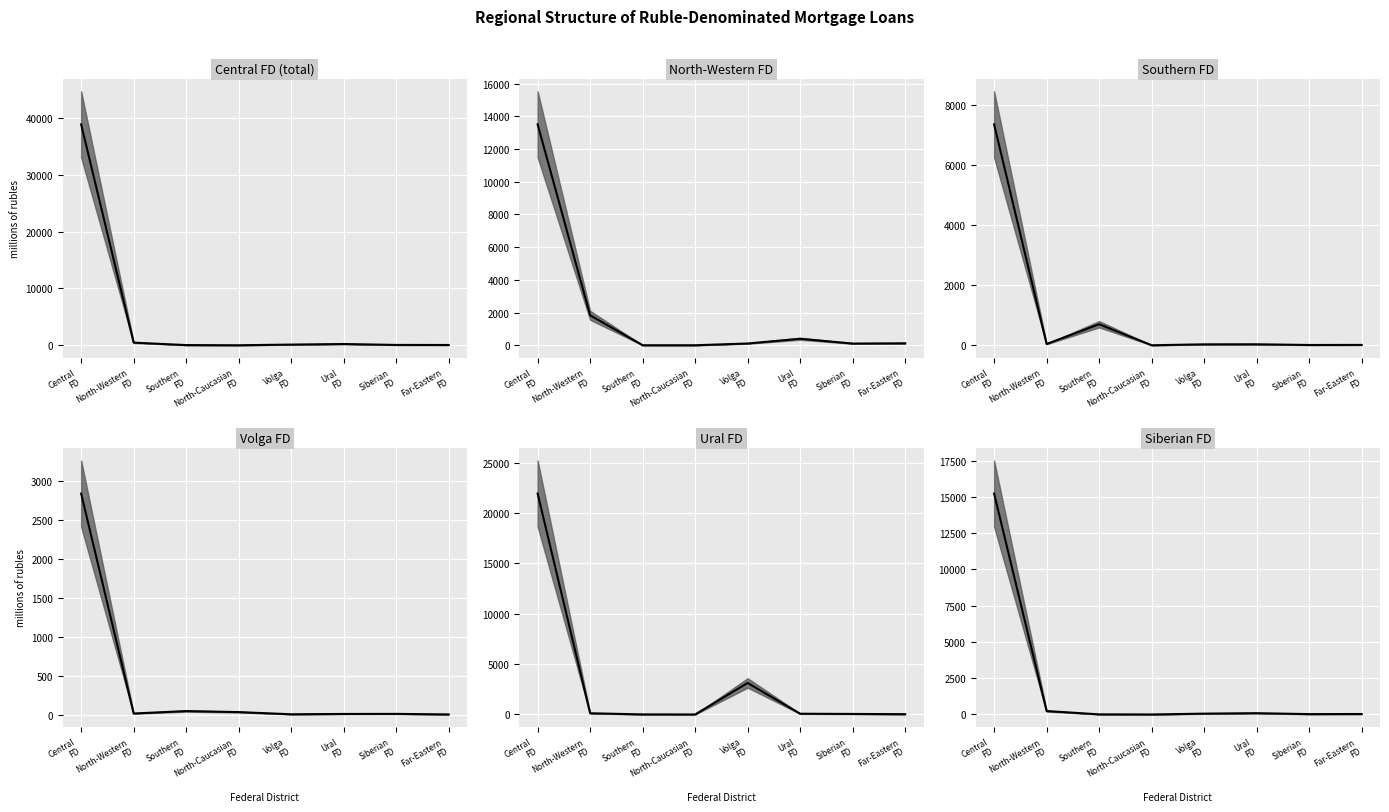

At which label does Southern FD first exceed 32?

Central
FD